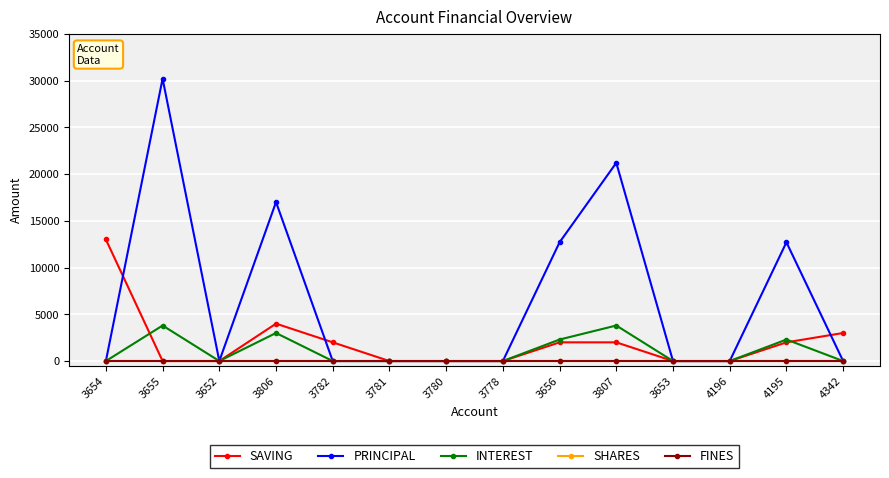

True or false: SAVING has more than 2 points higher than both neighbors.

False